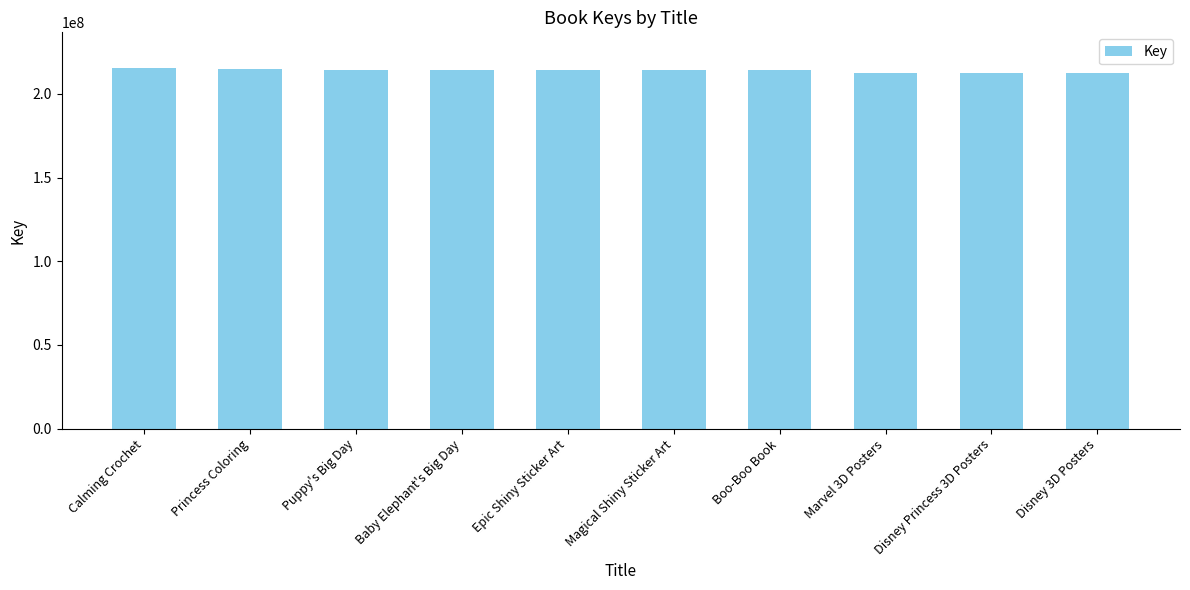

What is the sum of the values at Marvel 3D Posters and Baby Elephant's Big Day?

427259007